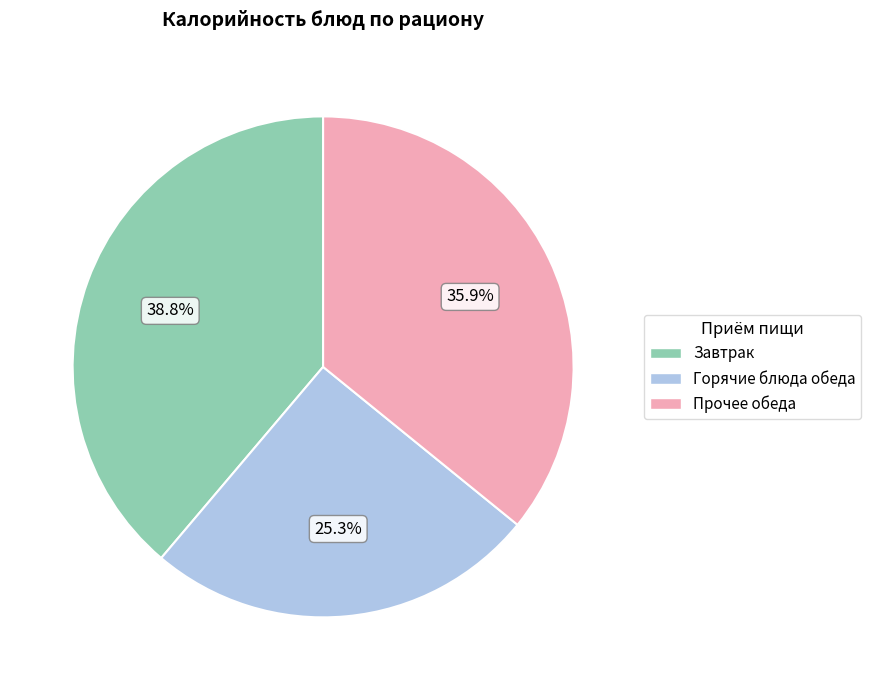

Rank the categories by value from highest to lowest.

Завтрак, Прочее обеда, Горячие блюда обеда